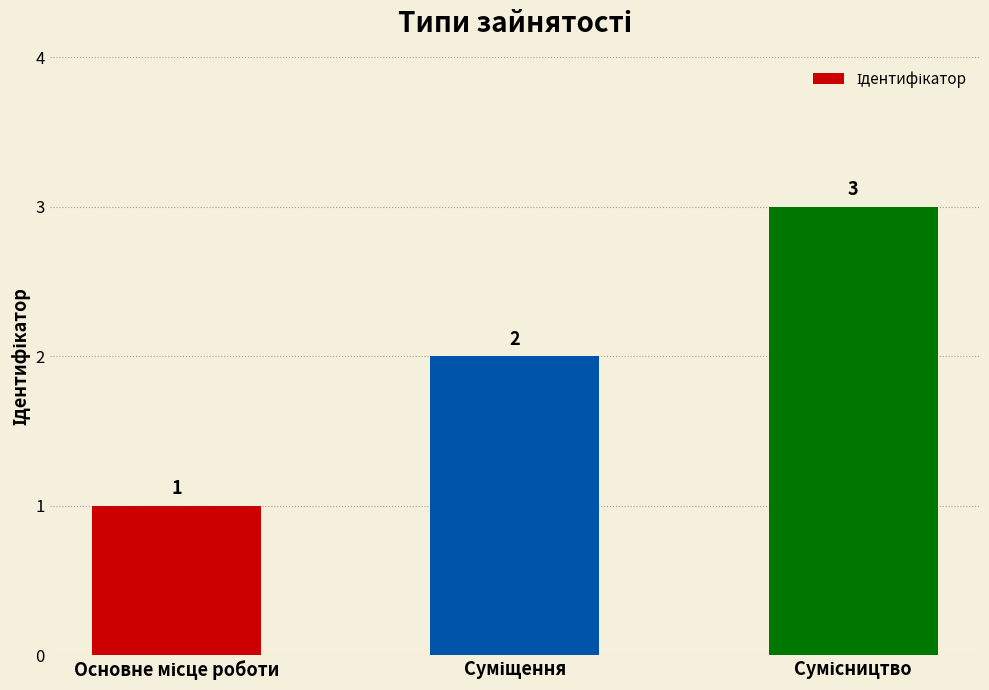

What is the value of the 3rd bar from the left?

3